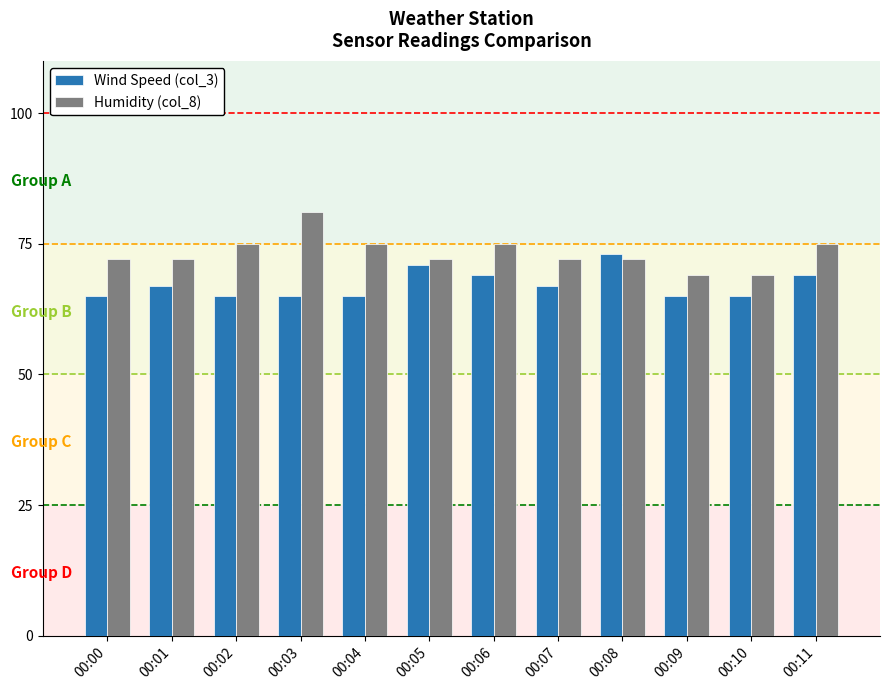

What is the total value across all series at 00:11?

144.0